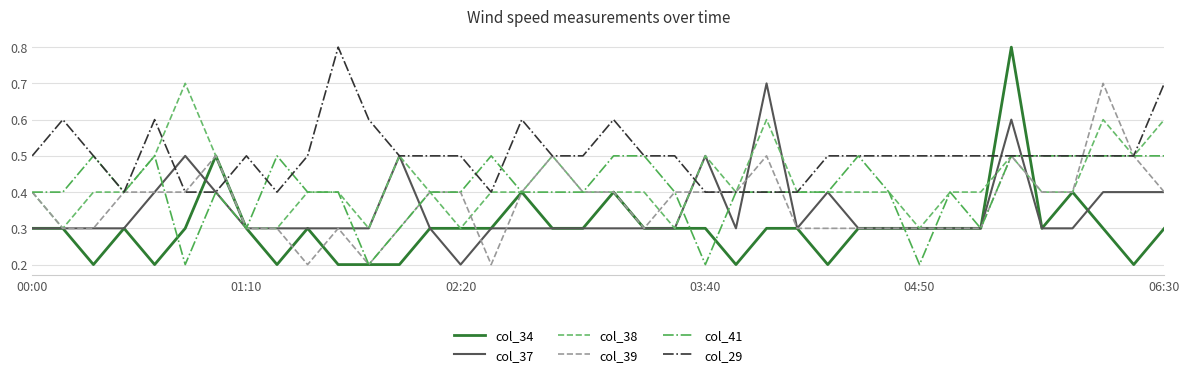

Which series has the largest total across all categories?

col_29